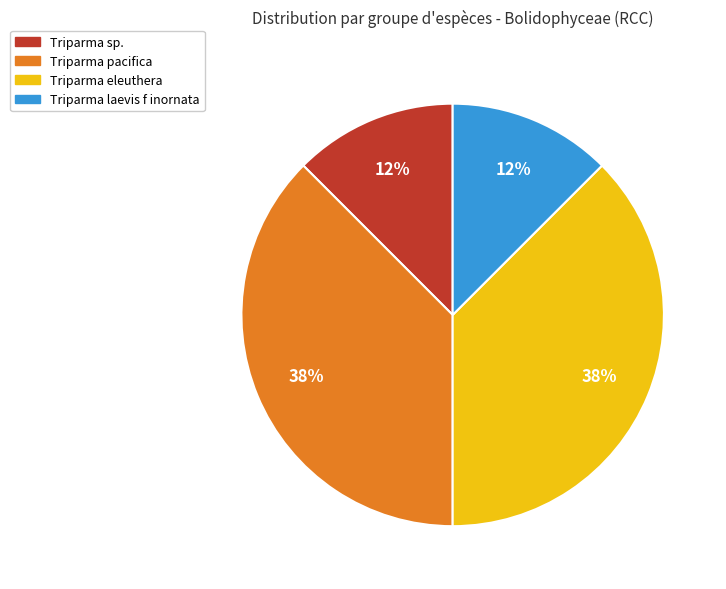

Is there any slice that represents more than half of the pie?

No